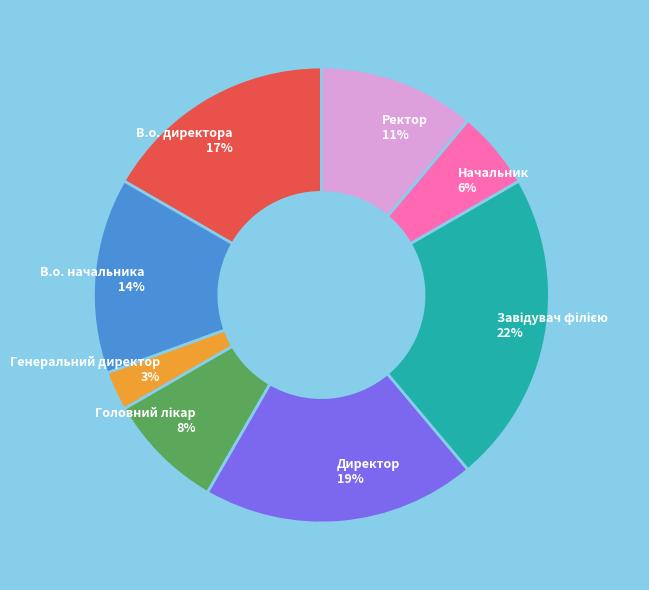

The В.о. начальника slice represents 1% of the pie. True or false?

False